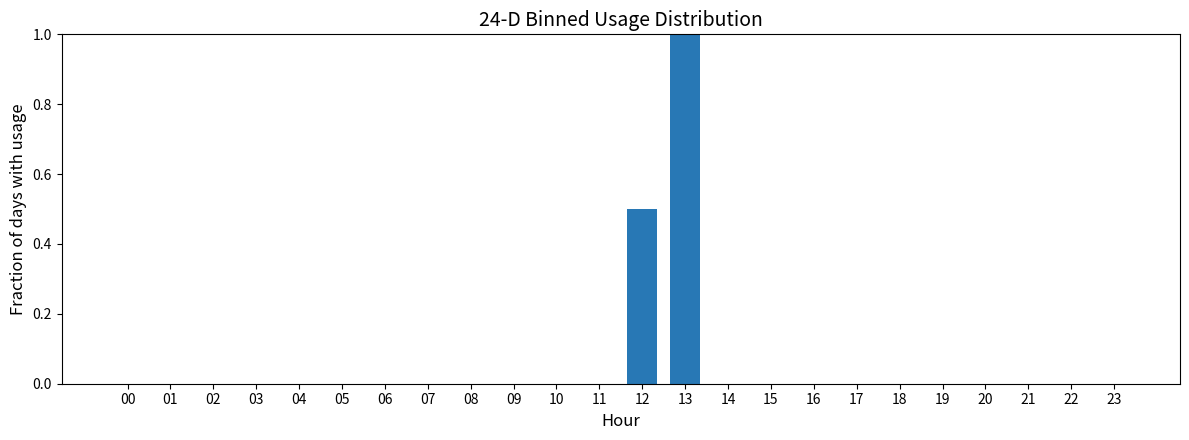

Reading left to right, what are all the values shown in this chart?

00=0.0	01=0.0	02=0.0	03=0.0	04=0.0	05=0.0	06=0.0	07=0.0	08=0.0	09=0.0	10=0.0	11=0.0	12=0.5	13=1.0	14=0.0	15=0.0	16=0.0	17=0.0	18=0.0	19=0.0	20=0.0	21=0.0	22=0.0	23=0.0